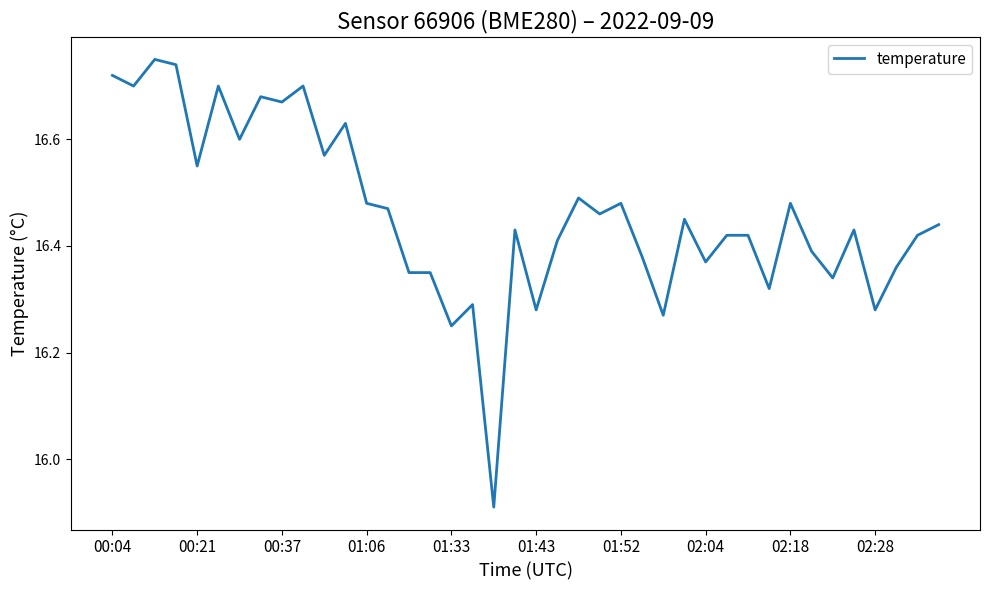

What is the ratio of the value at 01:06 to the value at 02:28?

1.0